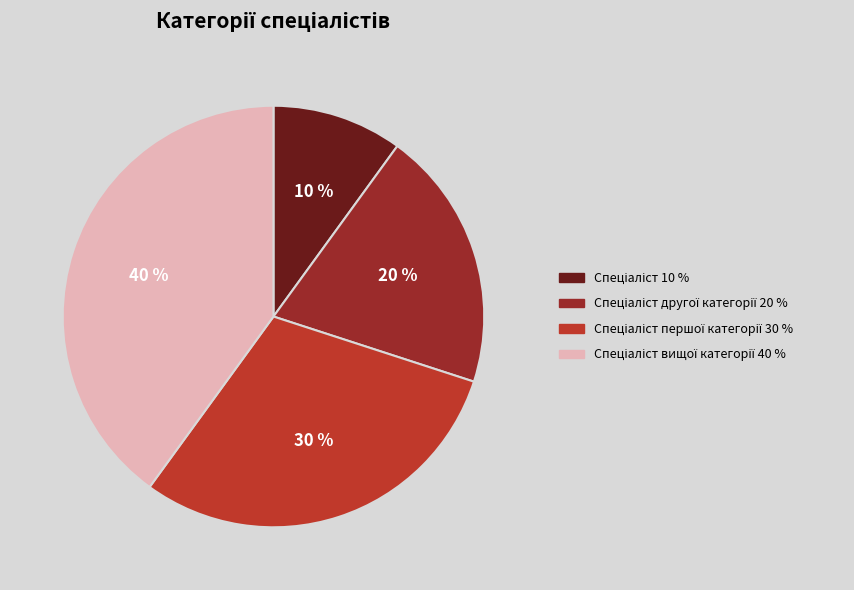

How many slices are in this pie chart?

4